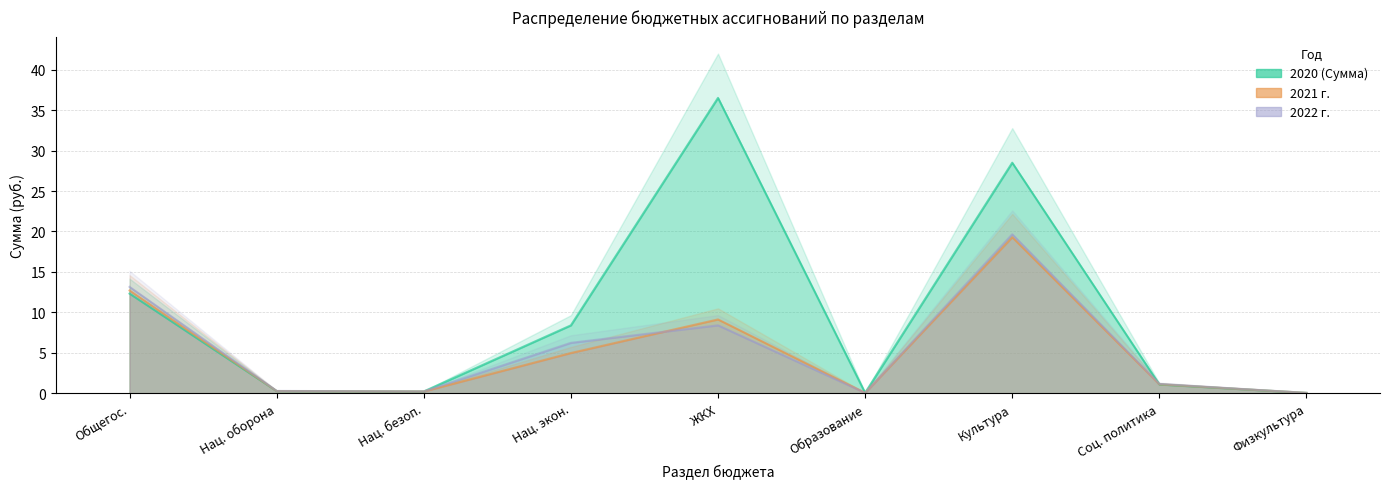

How many interior local peaks does the 2020 (Сумма) series have?

2